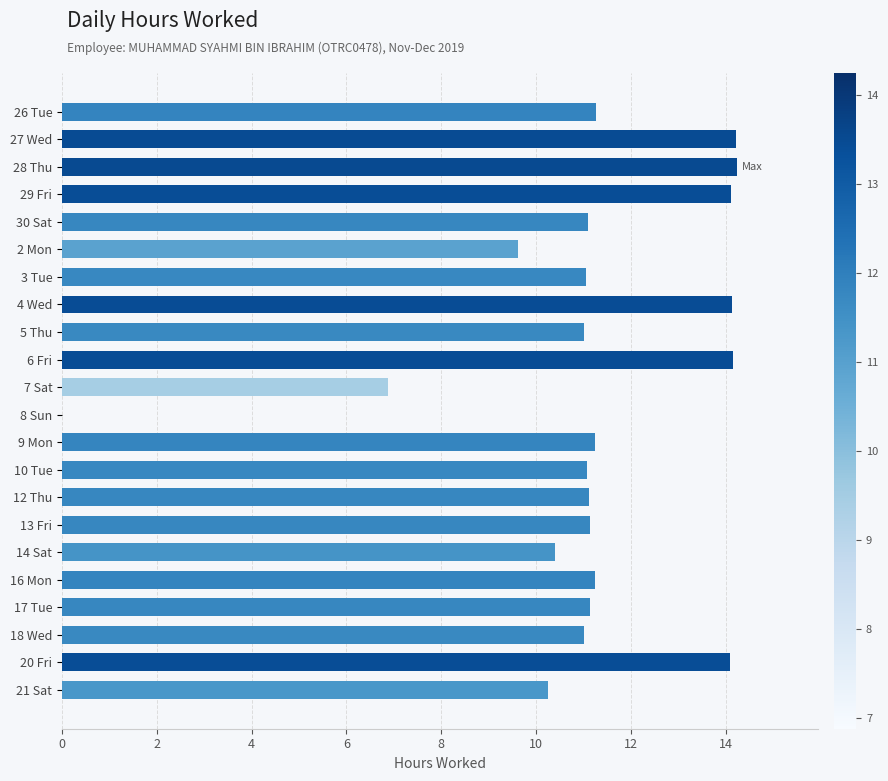

Which has a higher value, 27 Wed or 26 Tue?

27 Wed